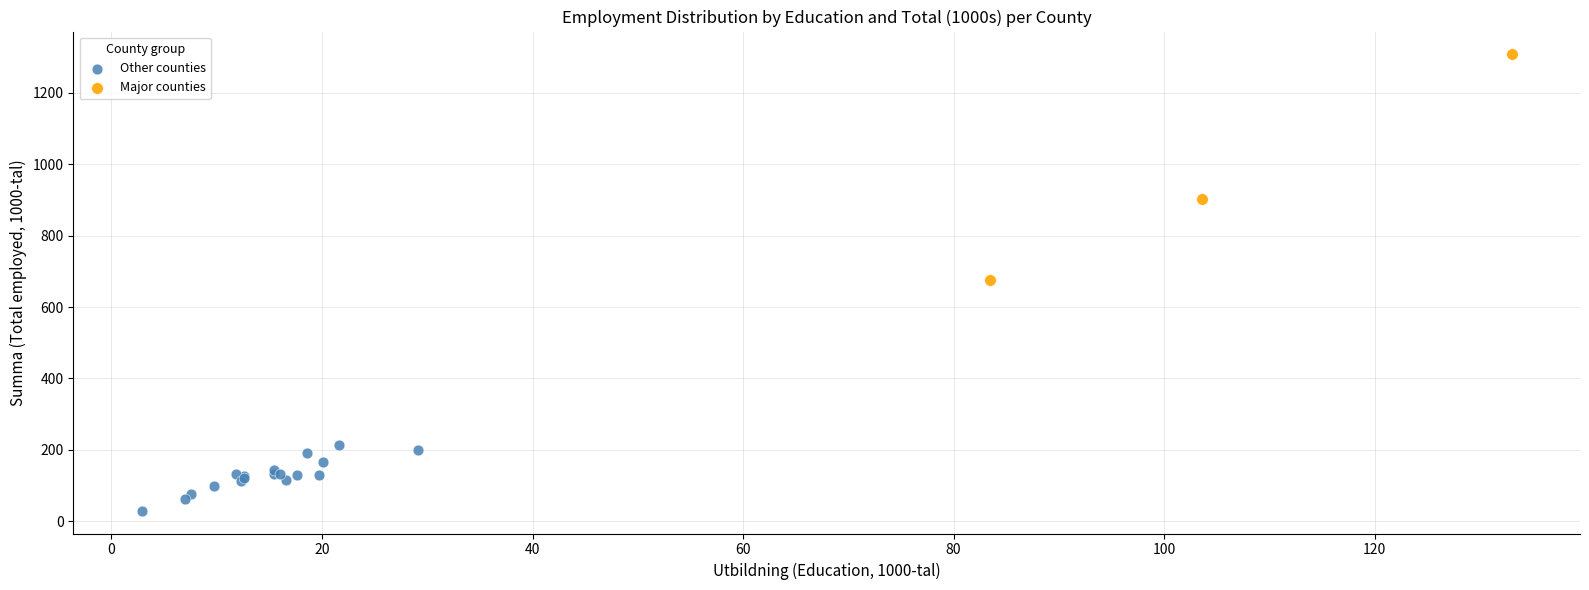

Which series reaches the minimum Y coordinate?

Other counties